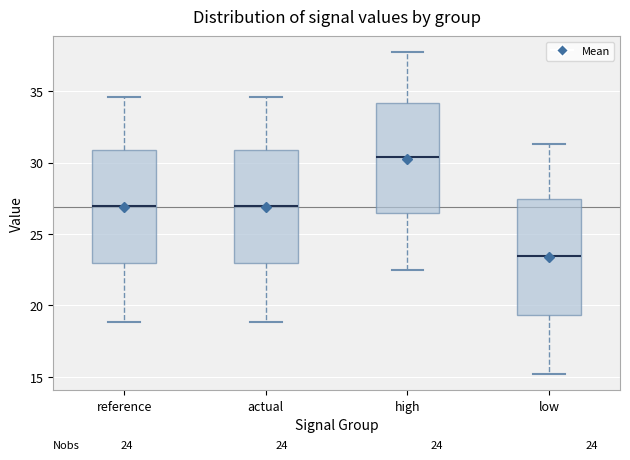

Which box has the highest median line?

high